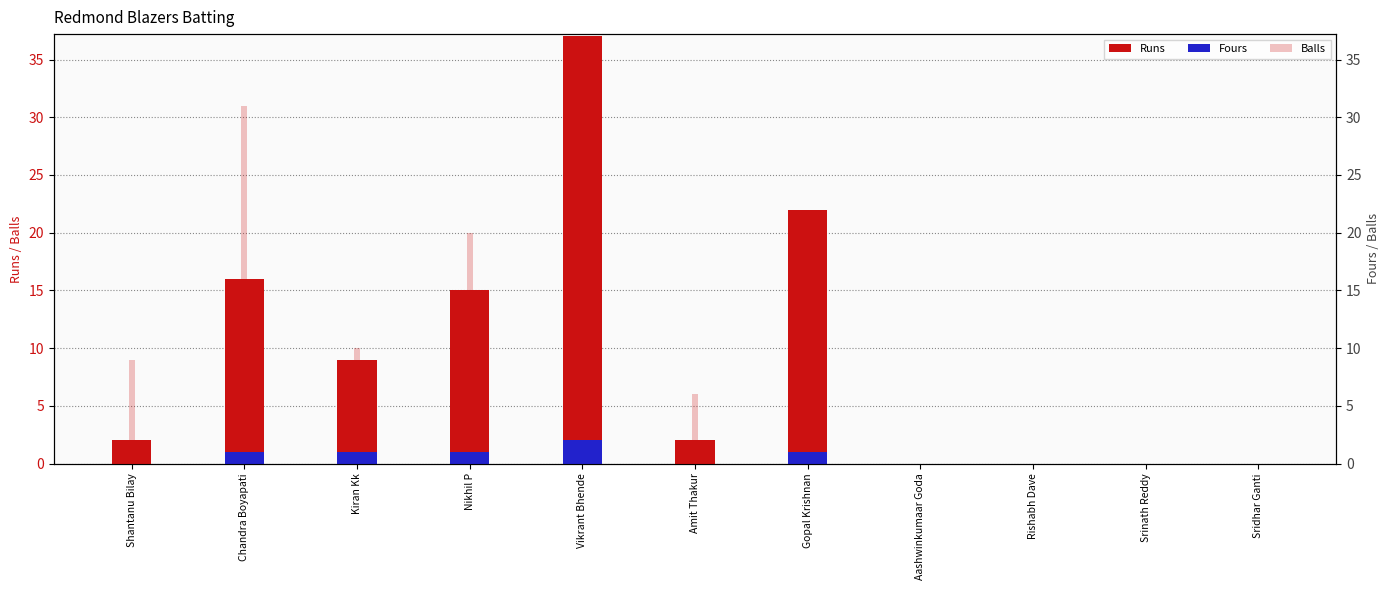

At which label does Balls reach its minimum?

Aashwinkumaar Goda